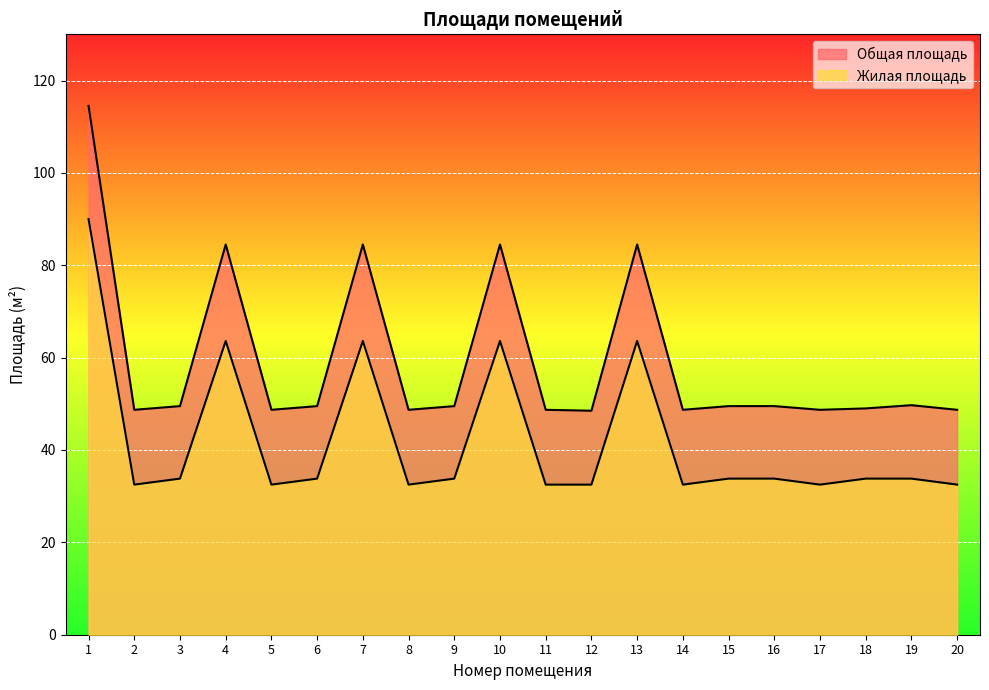

Is the value of Жилая площадь at 13 greater than the value of Общая площадь at 3?

Yes